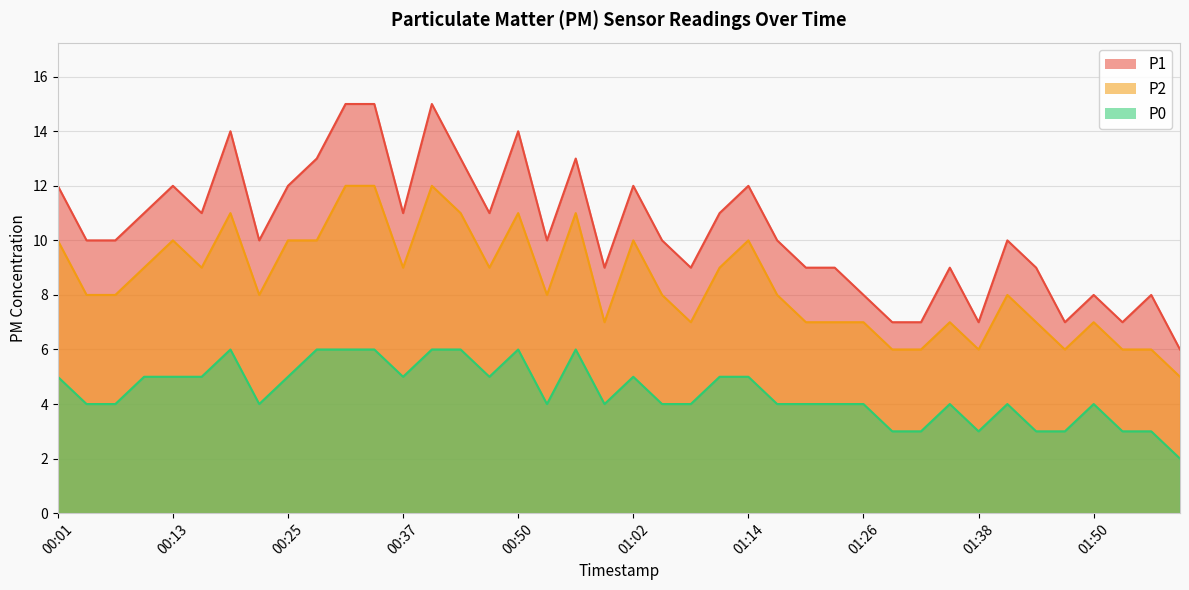

Read the P0 value at 01:29.

3